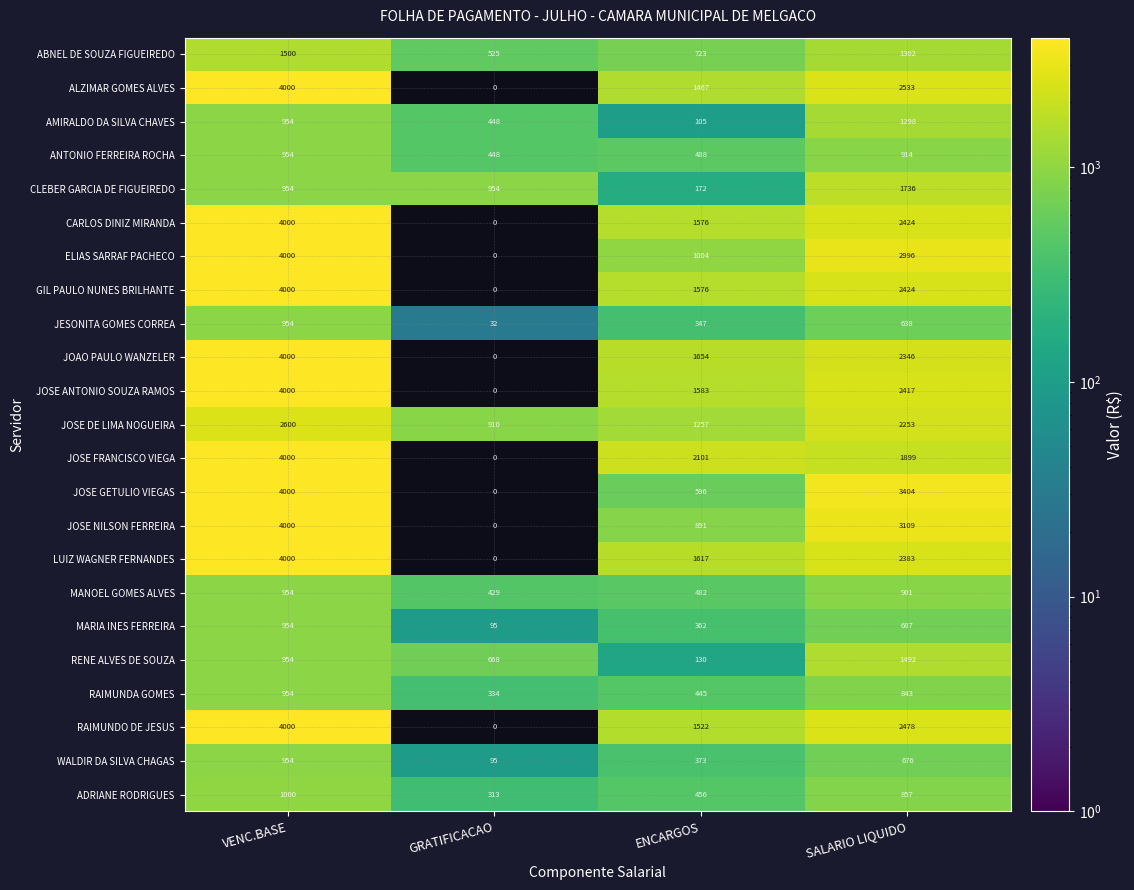

What is the difference between the highest and lowest values at ENCARGOS?

1996